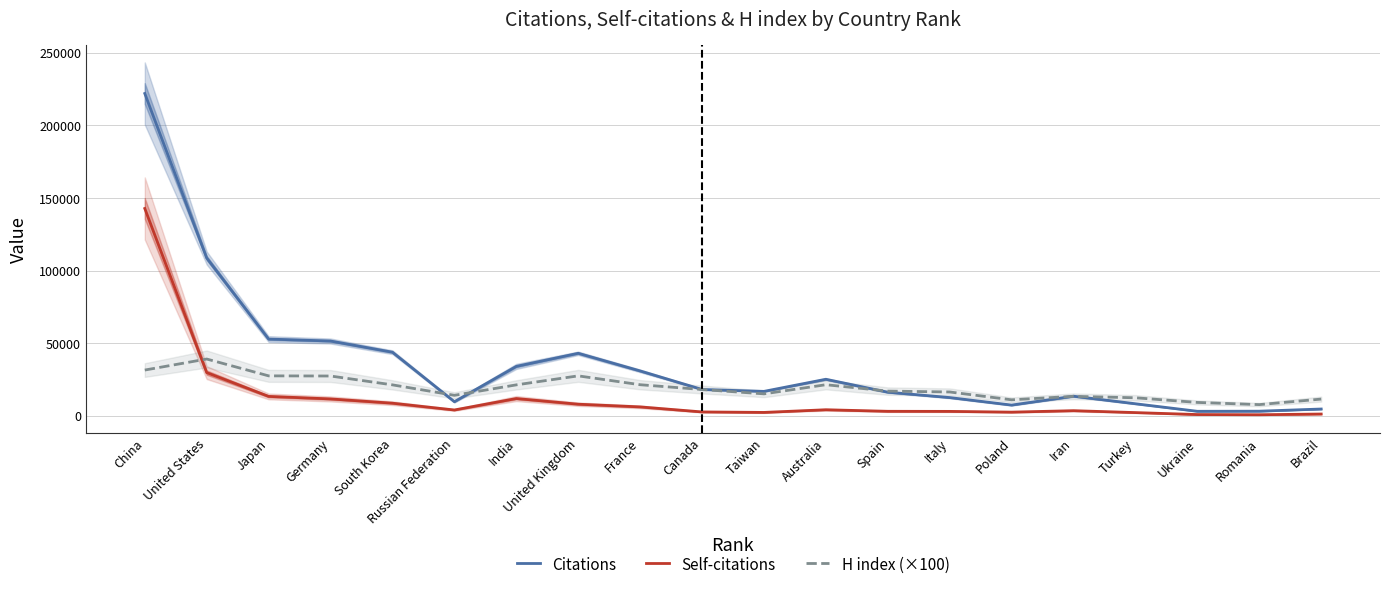

At which label does Self-citations first exceed 3998?

China